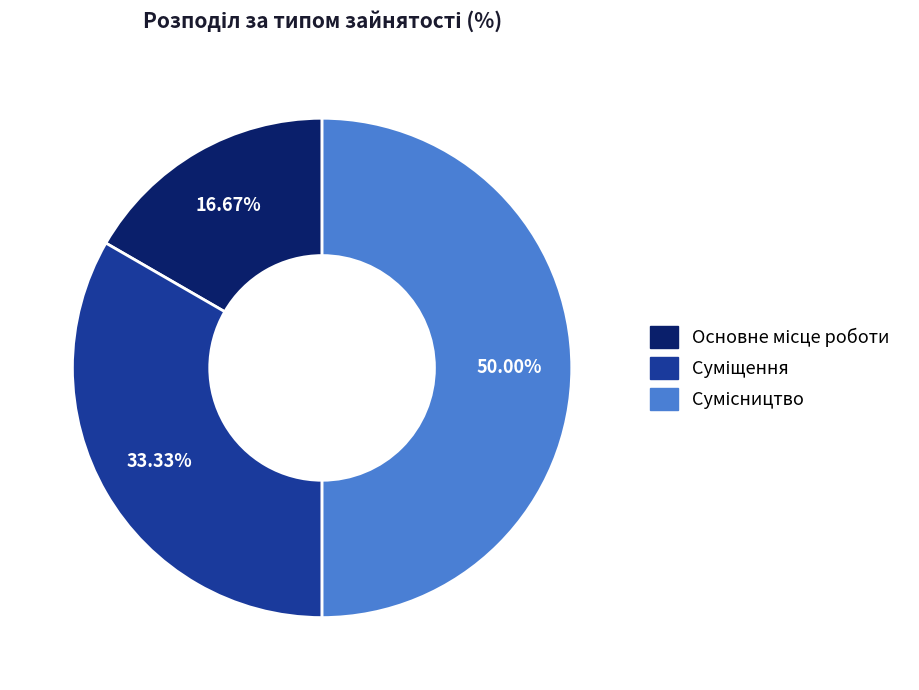

To the nearest percent, what percentage of the pie is Сумісництво?

50%